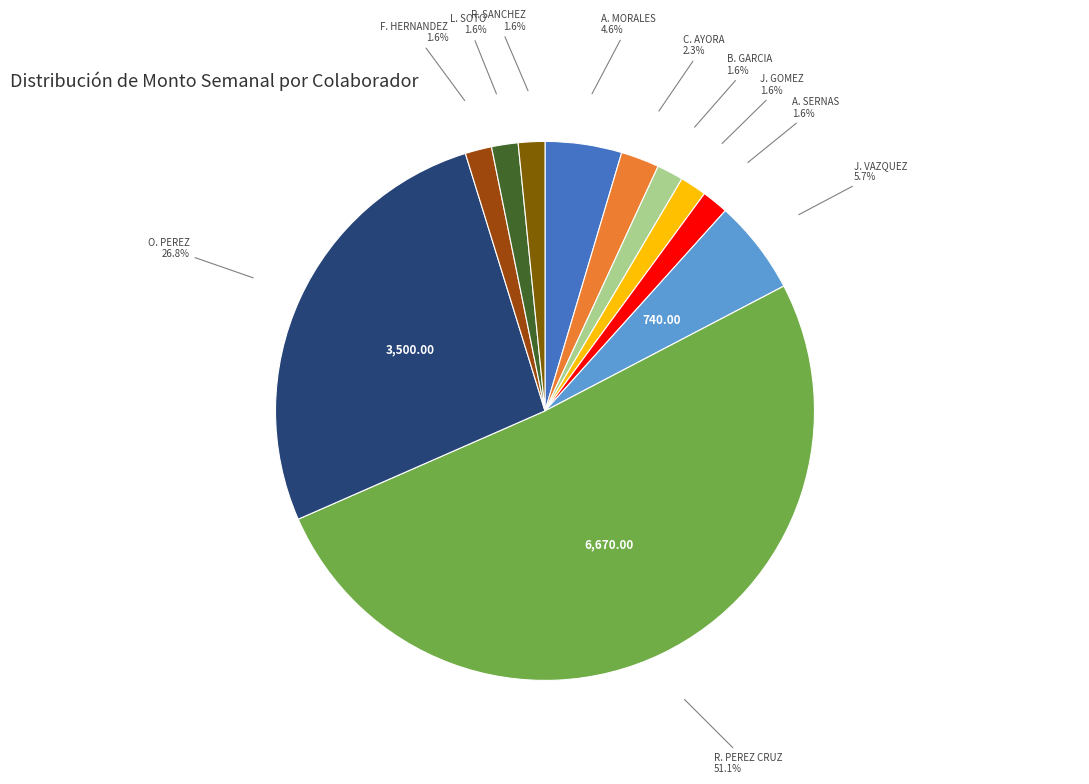

How many slices are in this pie chart?

11